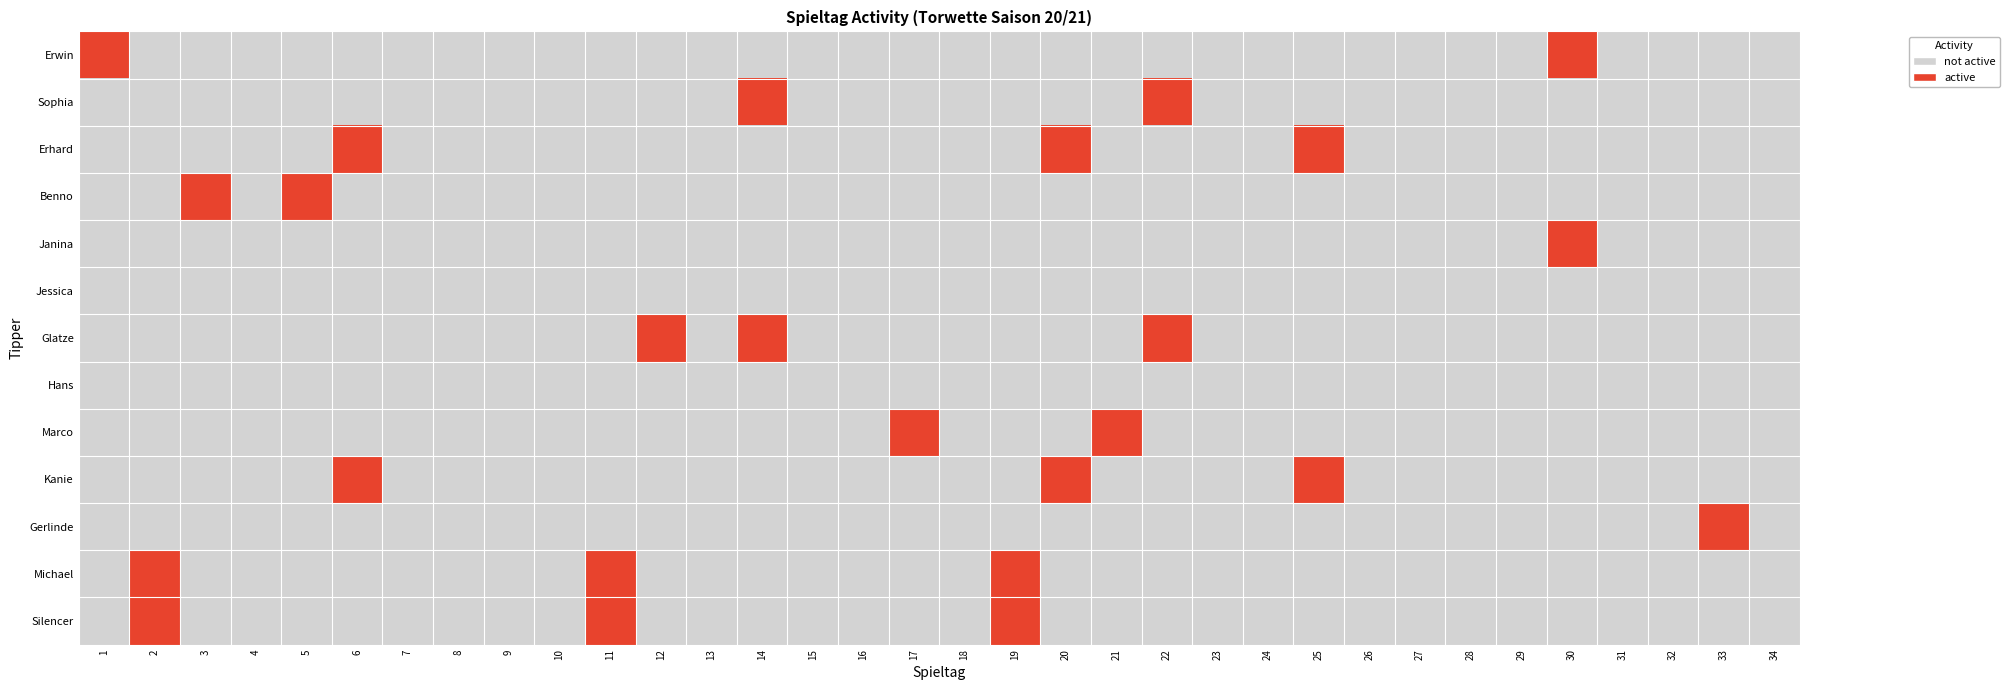

At how many categories does at least one series exceed 0?

16